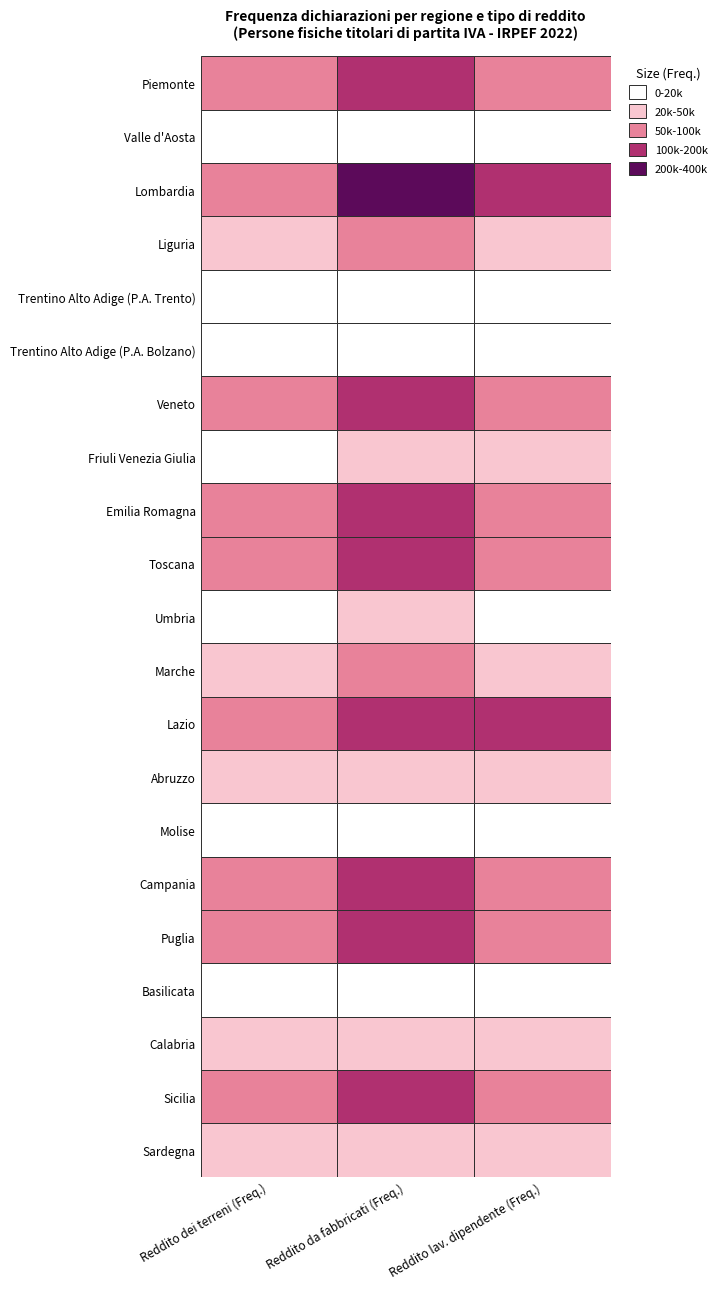

What is the spread (max minus min) of values at 0?

81639